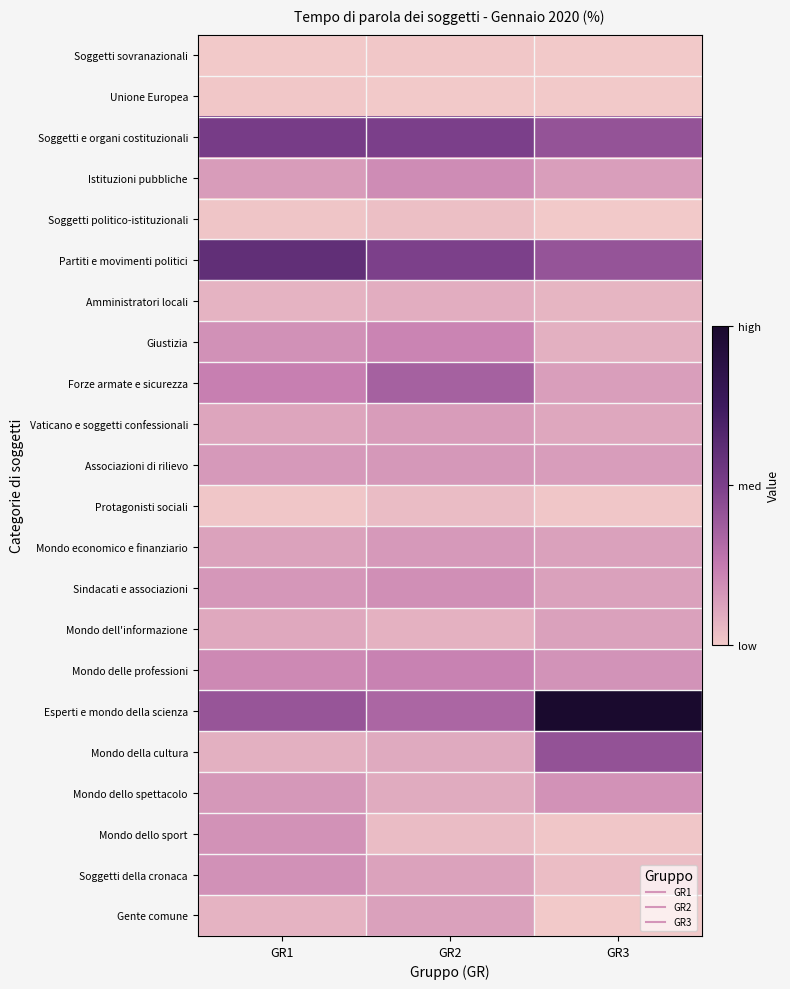

Reading left to right, transcribe all the data shown in this chart.

Soggetti sovranazionali: GR1=0.0	GR2=0.0	GR3=0.0
Unione Europea: GR1=0.0	GR2=0.0	GR3=0.0
Soggetti e organi costituzionali: GR1=0.1	GR2=0.1	GR3=0.1
Istituzioni pubbliche: GR1=0.0	GR2=0.1	GR3=0.0
Soggetti politico-istituzionali: GR1=0.0	GR2=0.0	GR3=0.0
Partiti e movimenti politici: GR1=0.2	GR2=0.1	GR3=0.1
Amministratori locali: GR1=0.0	GR2=0.0	GR3=0.0
Giustizia: GR1=0.0	GR2=0.1	GR3=0.0
Forze armate e sicurezza: GR1=0.1	GR2=0.1	GR3=0.0
Vaticano e soggetti confessionali: GR1=0.0	GR2=0.0	GR3=0.0
Associazioni di rilievo: GR1=0.0	GR2=0.0	GR3=0.0
Protagonisti sociali: GR1=0.0	GR2=0.0	GR3=0.0
Mondo economico e finanziario: GR1=0.0	GR2=0.0	GR3=0.0
Sindacati e associazioni: GR1=0.0	GR2=0.0	GR3=0.0
Mondo dell'informazione: GR1=0.0	GR2=0.0	GR3=0.0
Mondo delle professioni: GR1=0.1	GR2=0.1	GR3=0.0
Esperti e mondo della scienza: GR1=0.1	GR2=0.1	GR3=0.3
Mondo della cultura: GR1=0.0	GR2=0.0	GR3=0.1
Mondo dello spettacolo: GR1=0.0	GR2=0.0	GR3=0.0
Mondo dello sport: GR1=0.0	GR2=0.0	GR3=0.0
Soggetti della cronaca: GR1=0.0	GR2=0.0	GR3=0.0
Gente comune: GR1=0.0	GR2=0.0	GR3=0.0